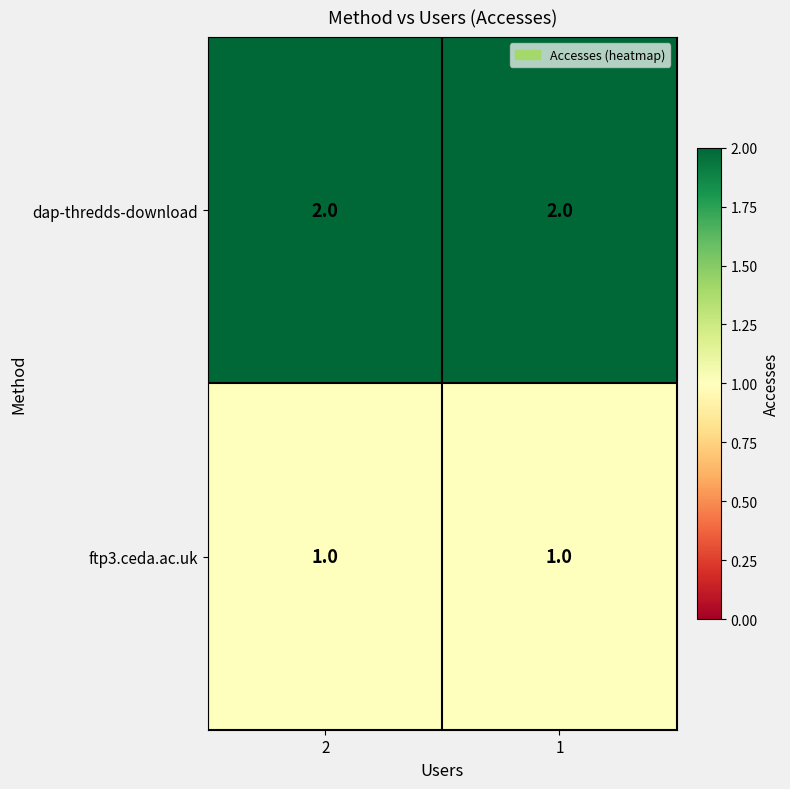

Which series has the largest total across all categories?

dap-thredds-download